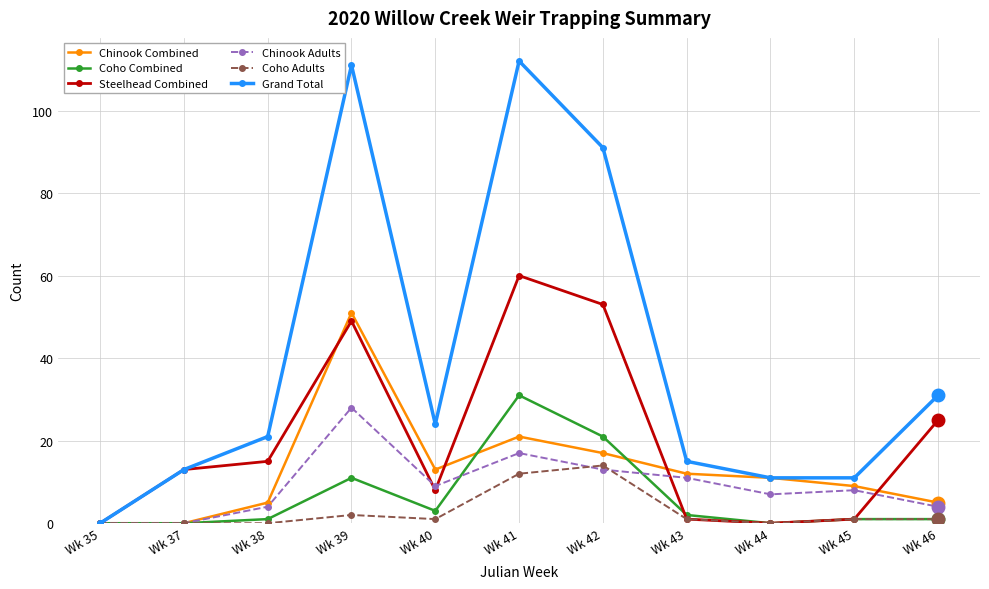

What is the spread (max minus min) of values at Wk 46?

30